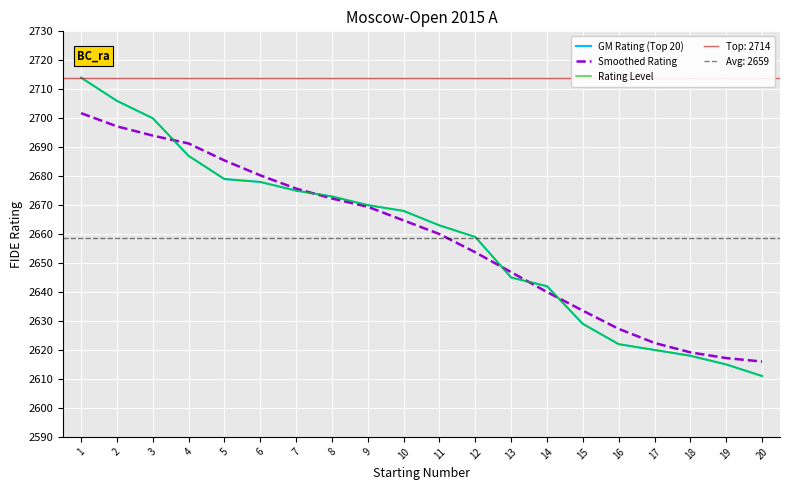

At which category is the sum across all series the highest?

1